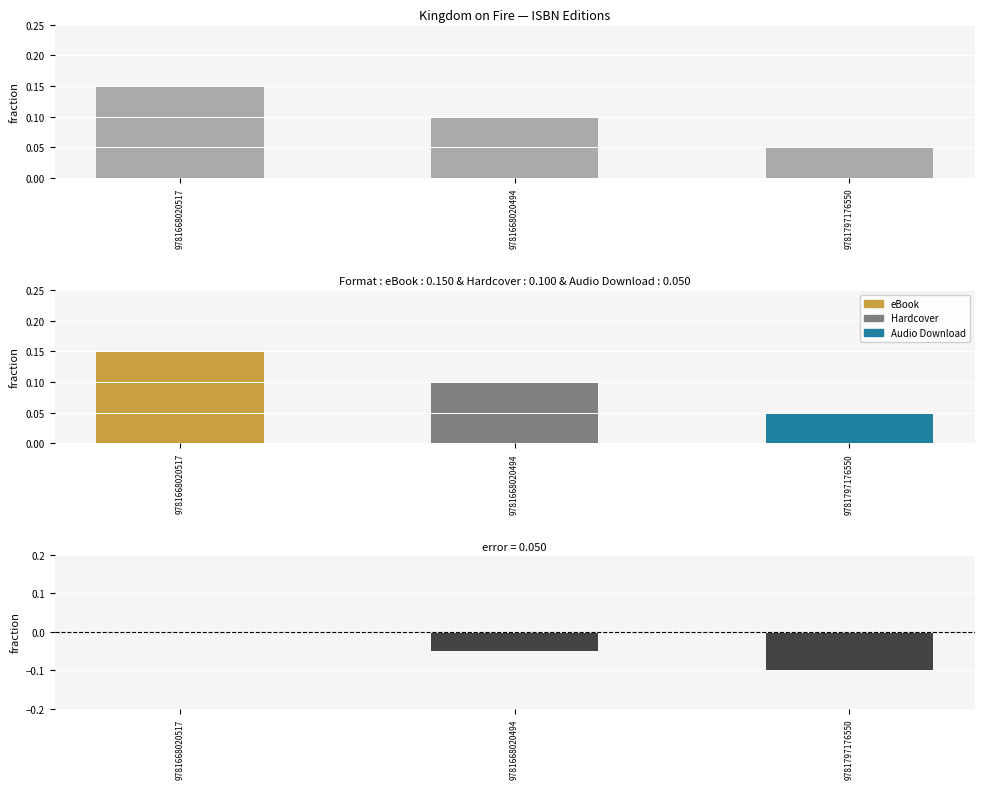

Reading left to right, extract all data points from this chart.

9781668020517=0.0	9781668020494=-0.1	9781797176550=-0.1